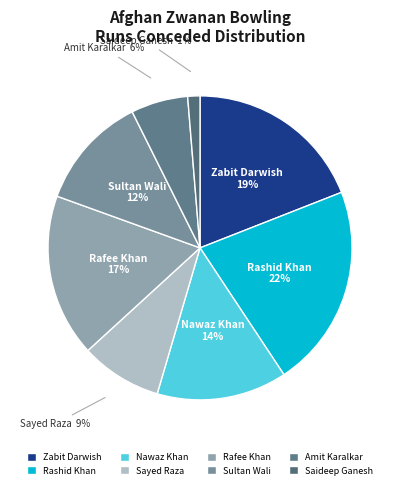

Is Sayed Raza the majority of the pie?

No